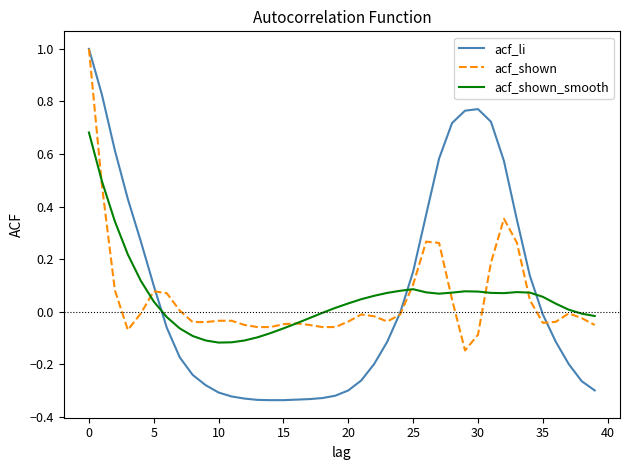

What is the maximum value for acf_li?

1.0